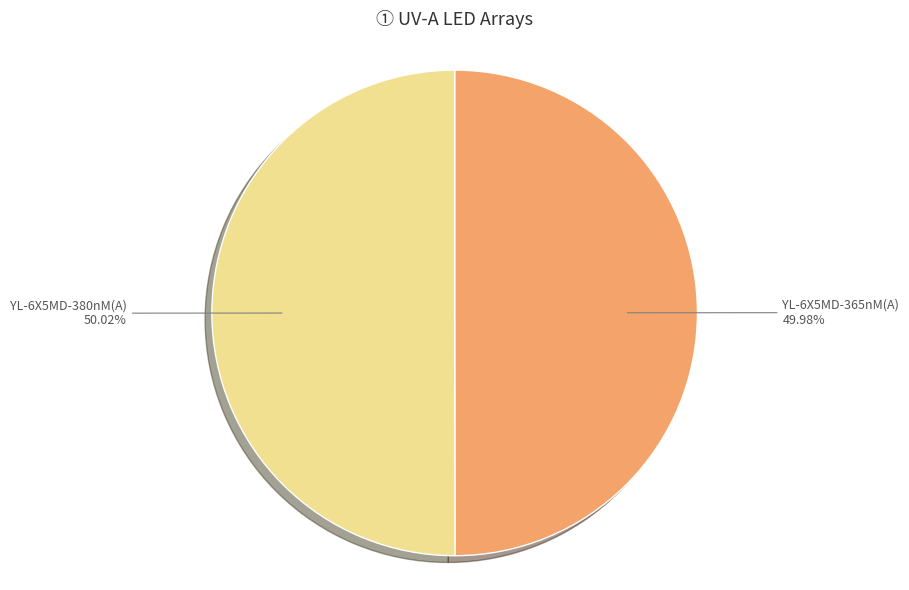

The YL-6X5MD-365nM(A) slice represents 56% of the pie. True or false?

False